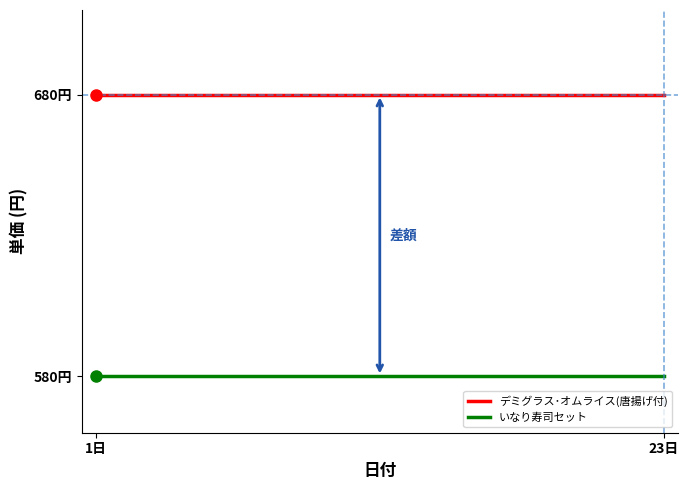

What is the label of the 13th point from the right?

1日